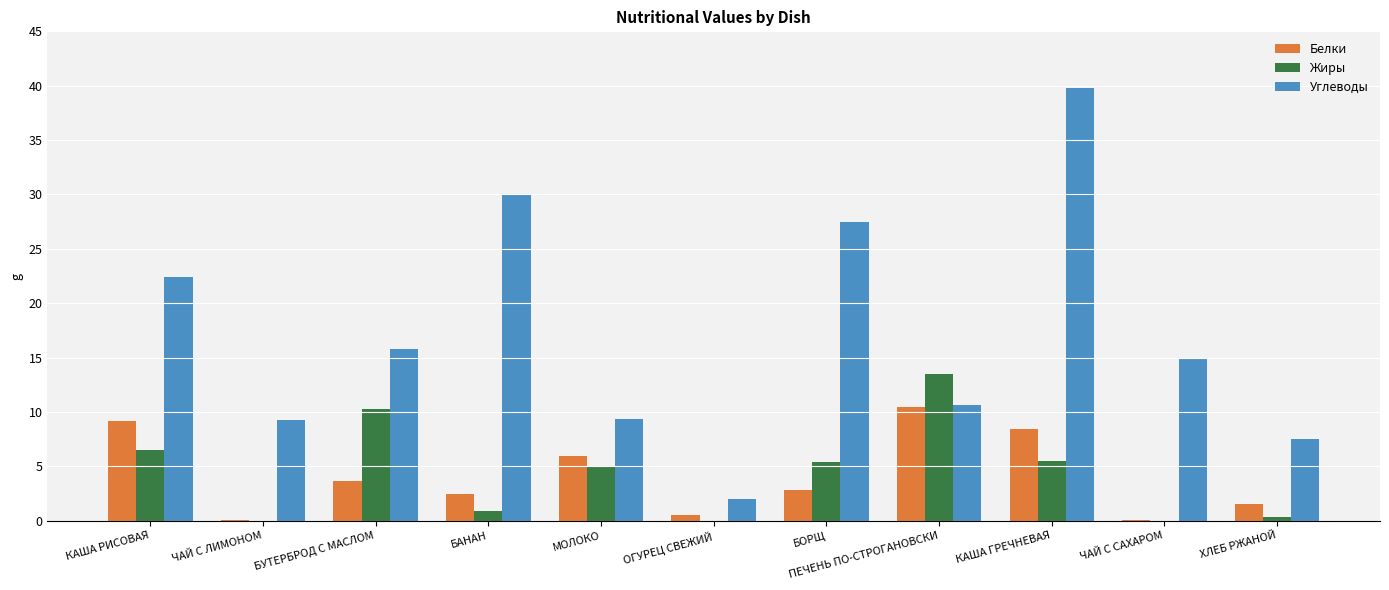

Are the bars horizontal?

No